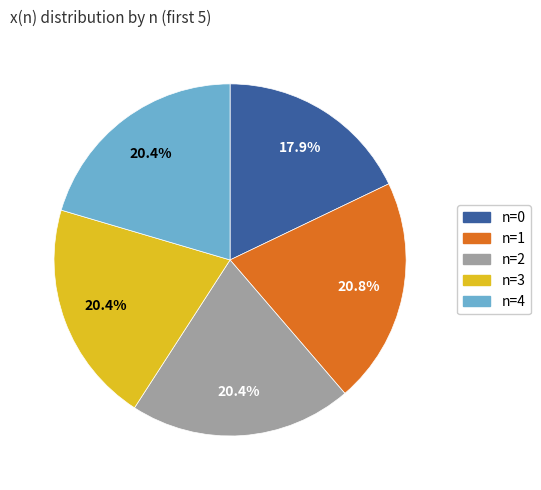

Is there a majority slice in this chart?

No